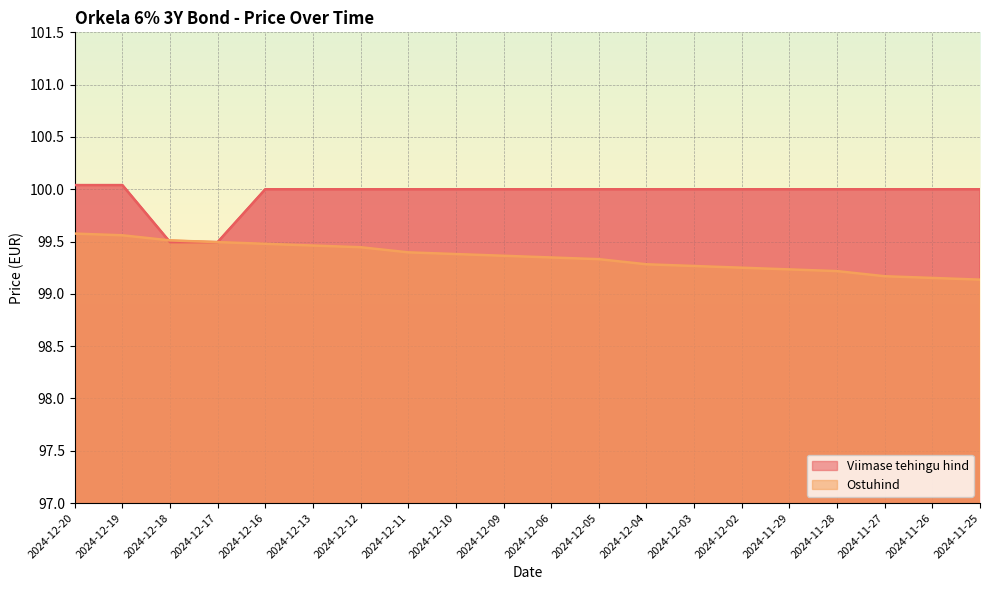

What is the label of the 8th point from the left?

2024-12-11